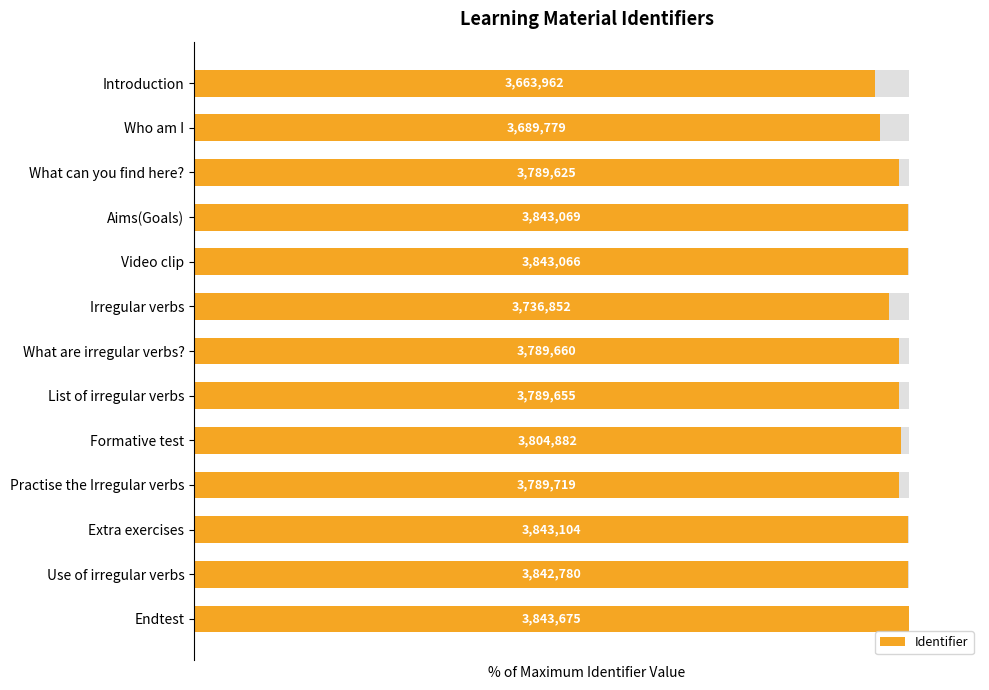

Count the number of data series in this chart.

1